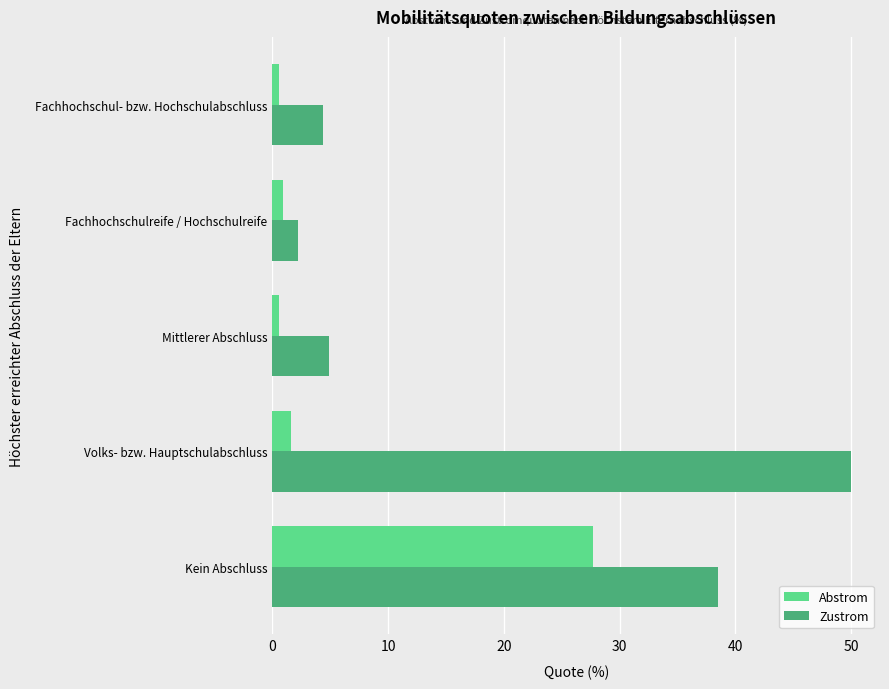

What is the highest value of the Abstrom series?

27.7